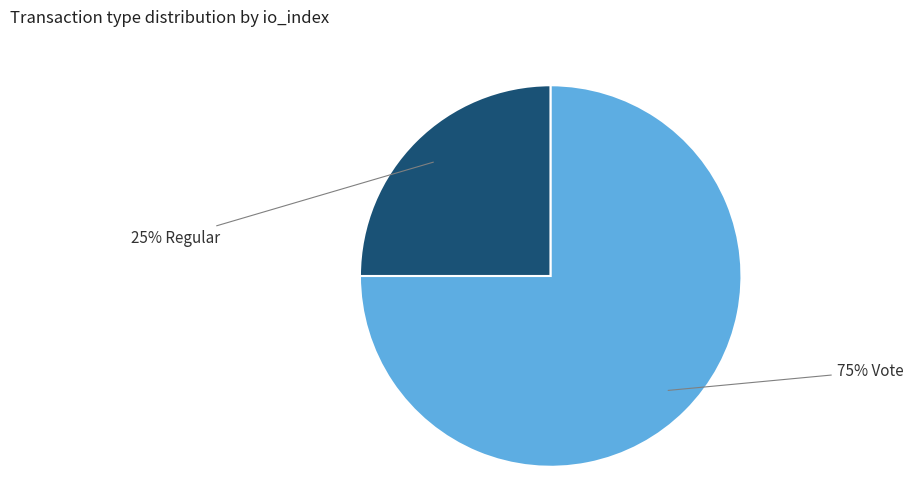

To the nearest percent, what is the average slice percentage?

50%